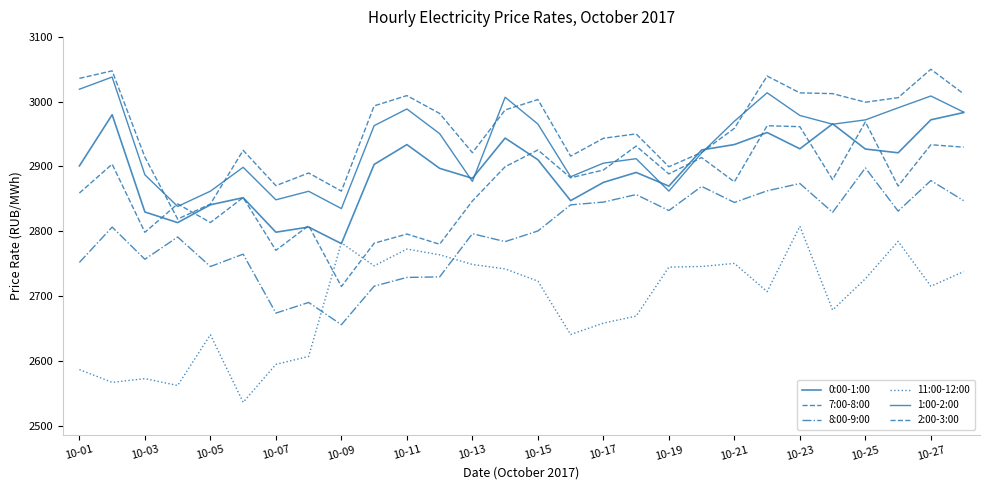

True or false: 0:00-1:00 has more than 2 interior local peaks.

True